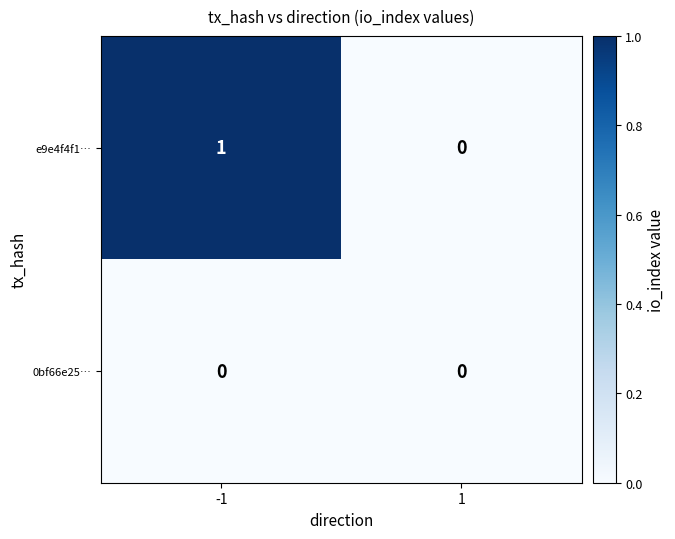

What is the maximum value shown in the chart?

1